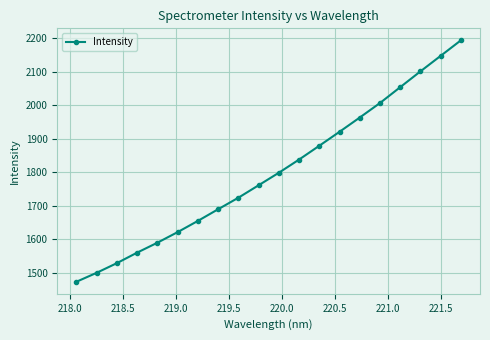

What is the maximum value shown in the chart?

2193.6